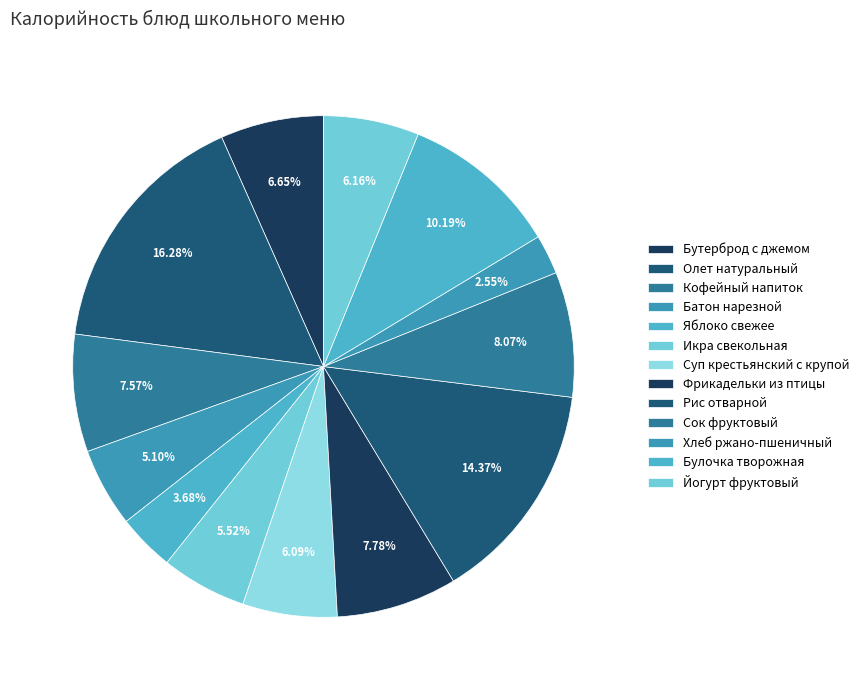

True or false: Сок фруктовый accounts for 8% of the total.

True